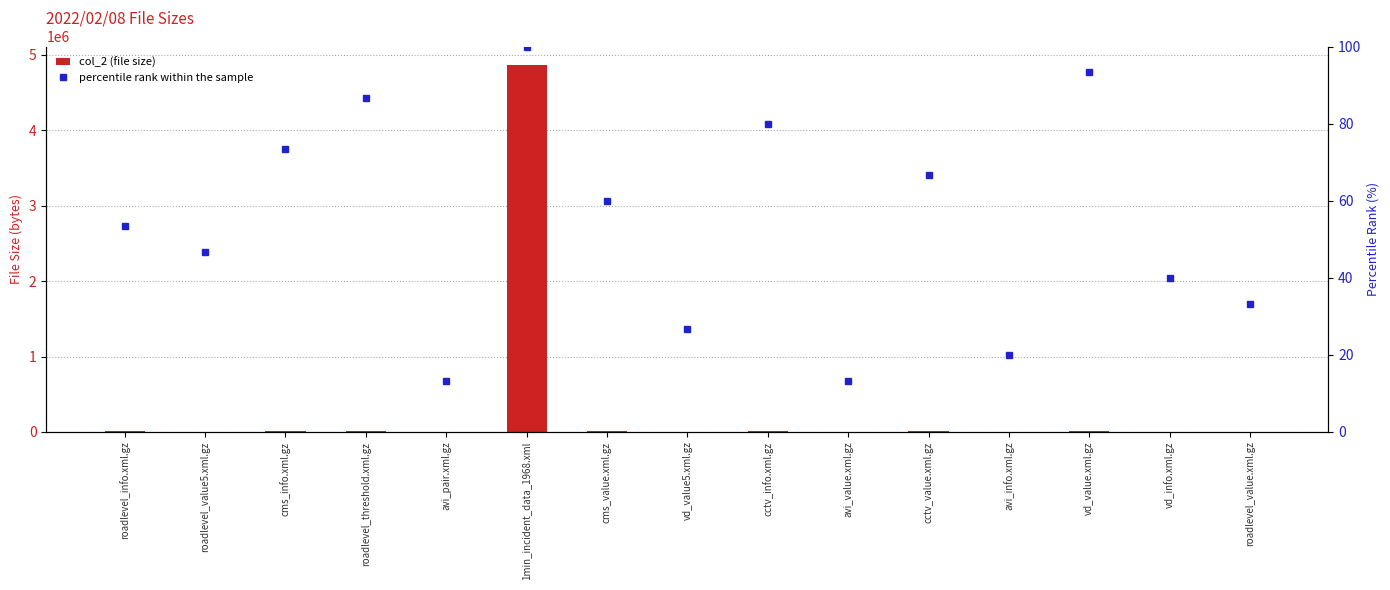

What is the label of the 5th bar from the left?

avi_pair.xml.gz